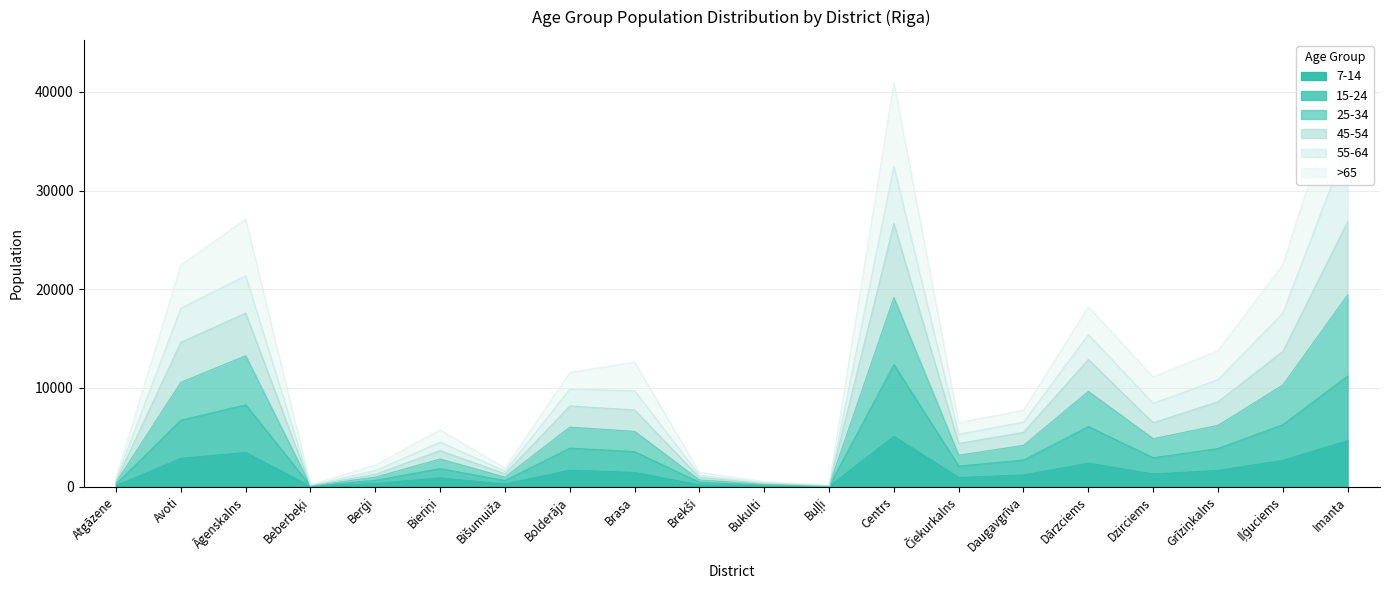

At which category does 15-24 reach its first local peak?

Āgenskalns